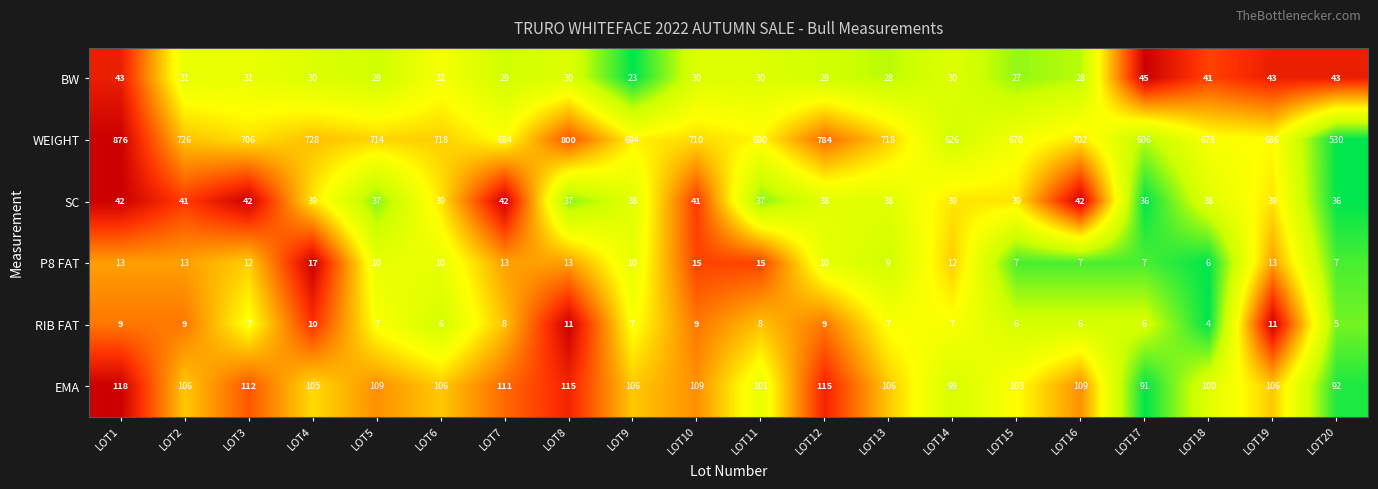

Where does the BW series first go above 30?

LOT1